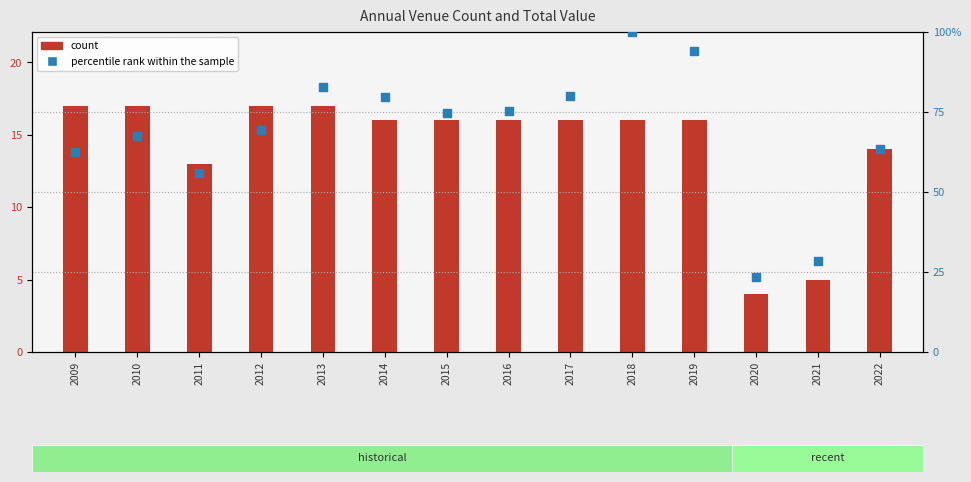

Which series contains the highest Y value?

percentile rank within the sample